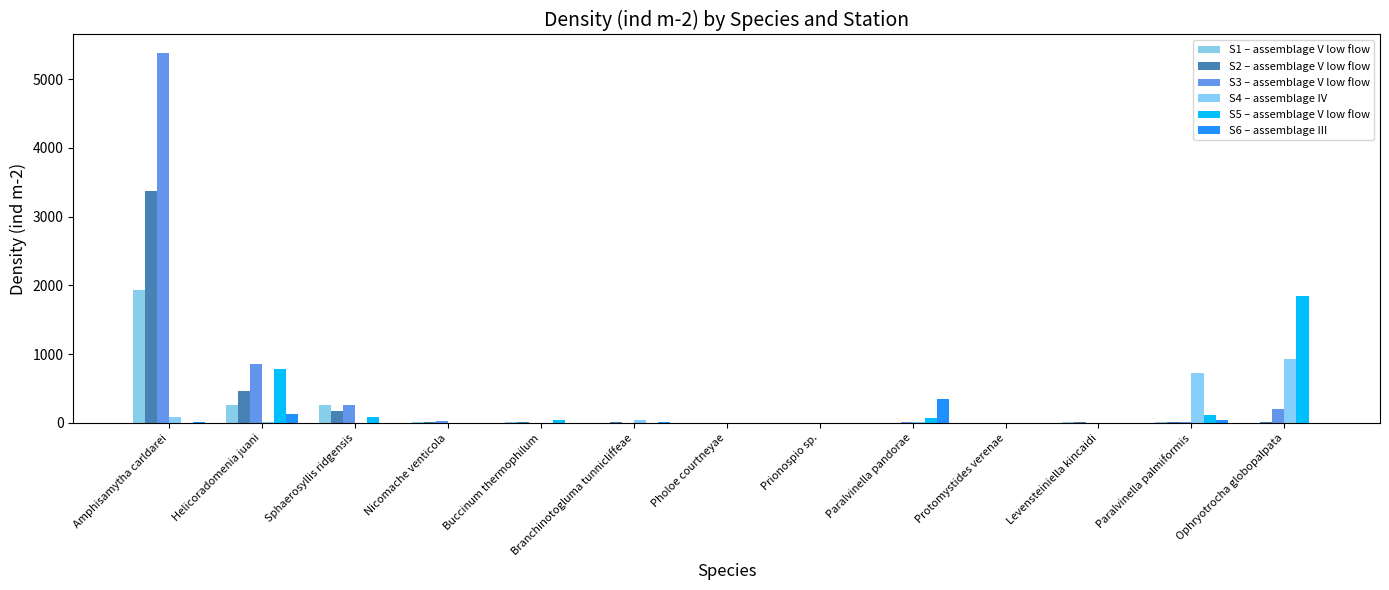

How many groups of bars are there?

13